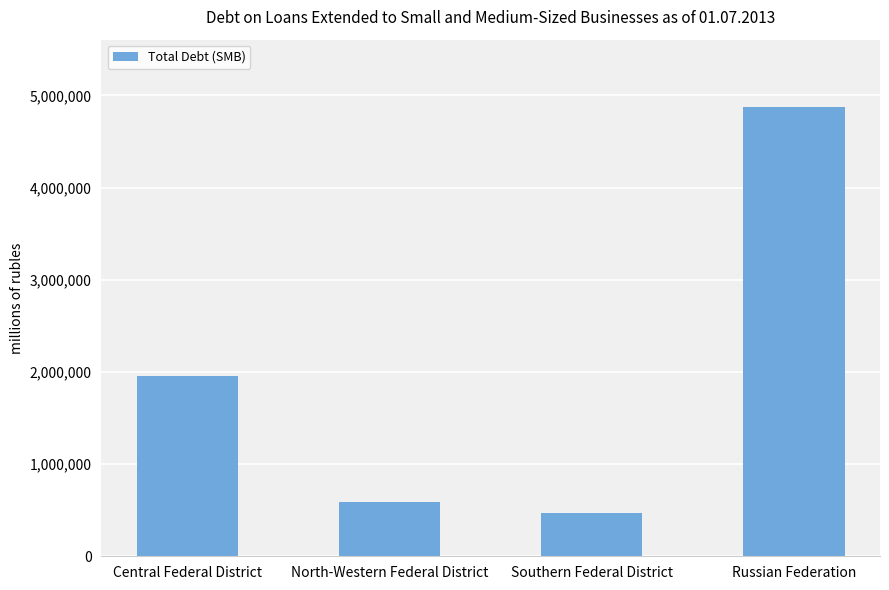

What is the approximate value at Russian Federation, to the nearest 50?

4872850